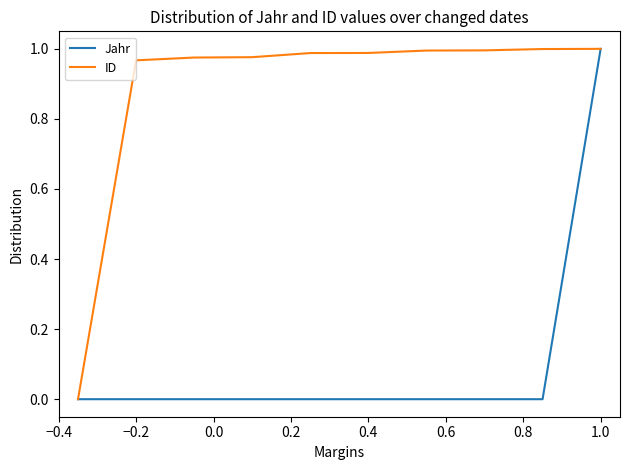

Which series has the largest total across all categories?

ID